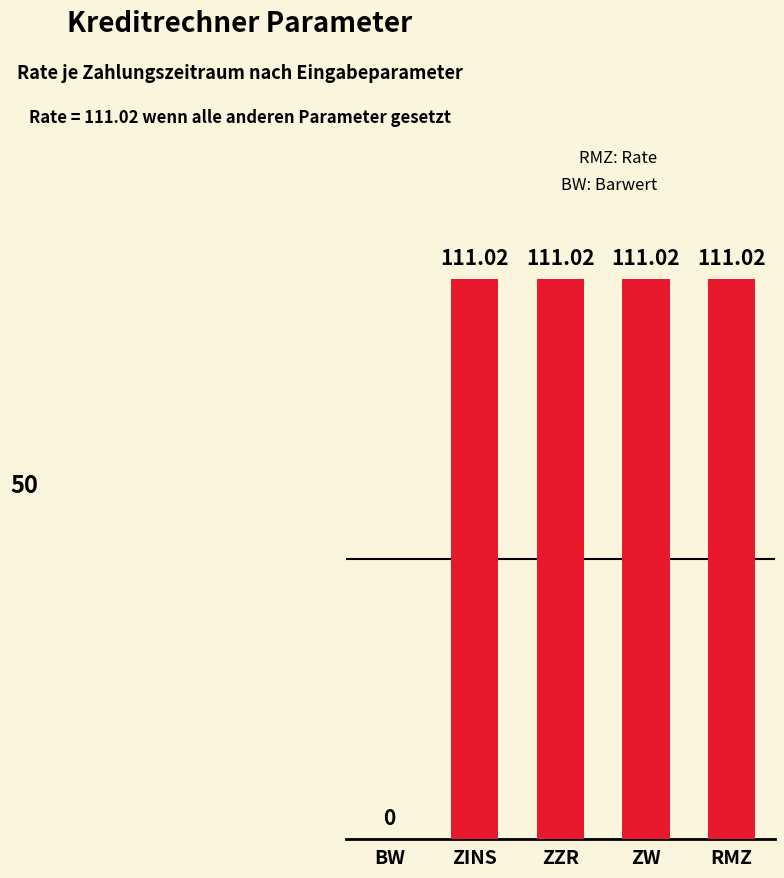

The chart shows a value of 111.0 at ZINS. True or false?

True